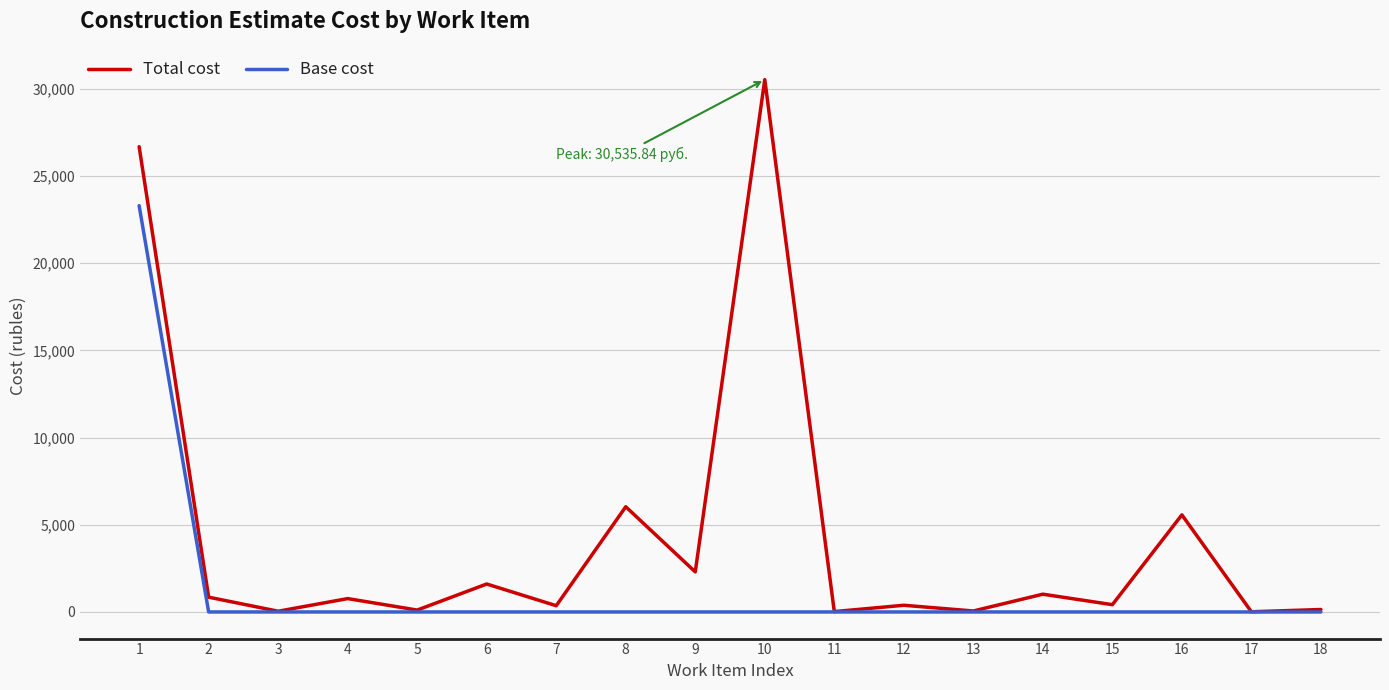

Which label corresponds to the largest value in the chart?

10